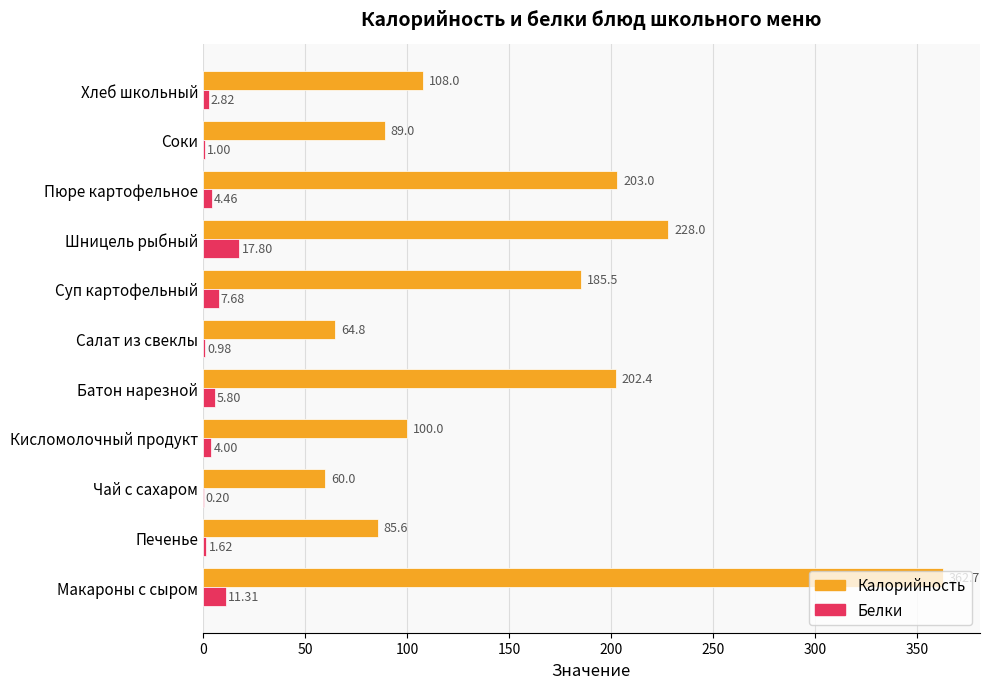

What is the sum of all Белки values?

57.7